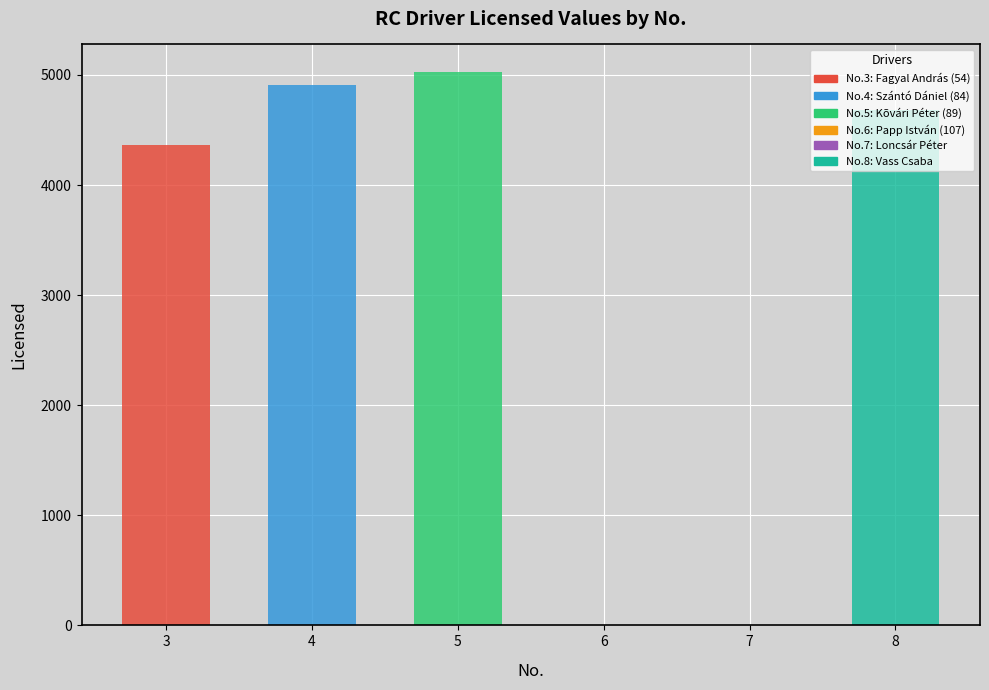

How many data points are above 4682?

2